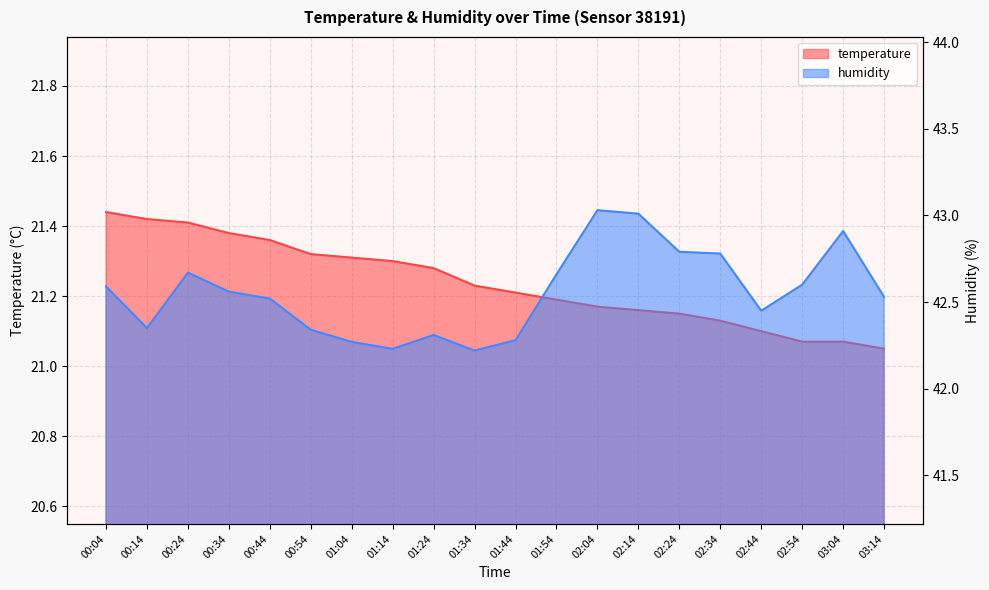

What is the total value across all series at 01:44?

63.5